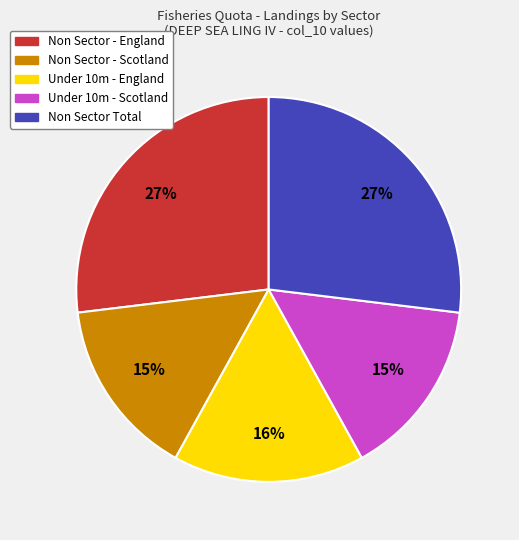

Do Under 10m - Scotland and Non Sector - England together represent more than half of the pie?

No